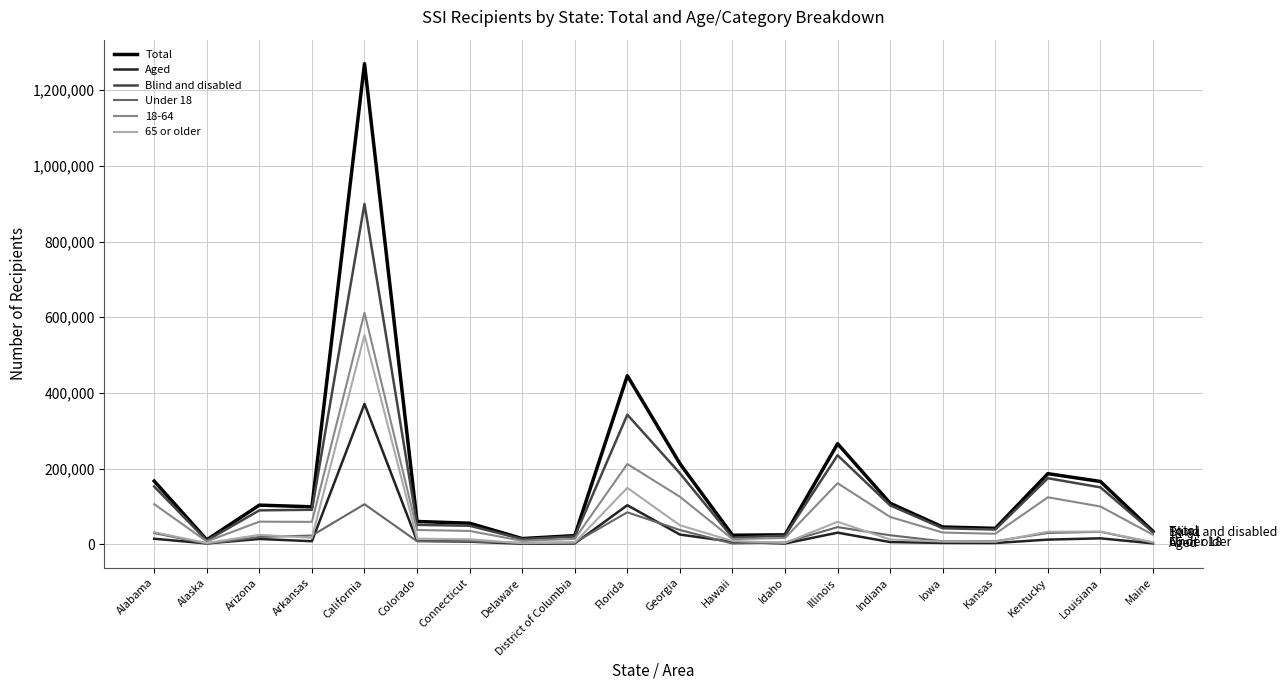

Where is Total nearest to the value 640938?

Florida